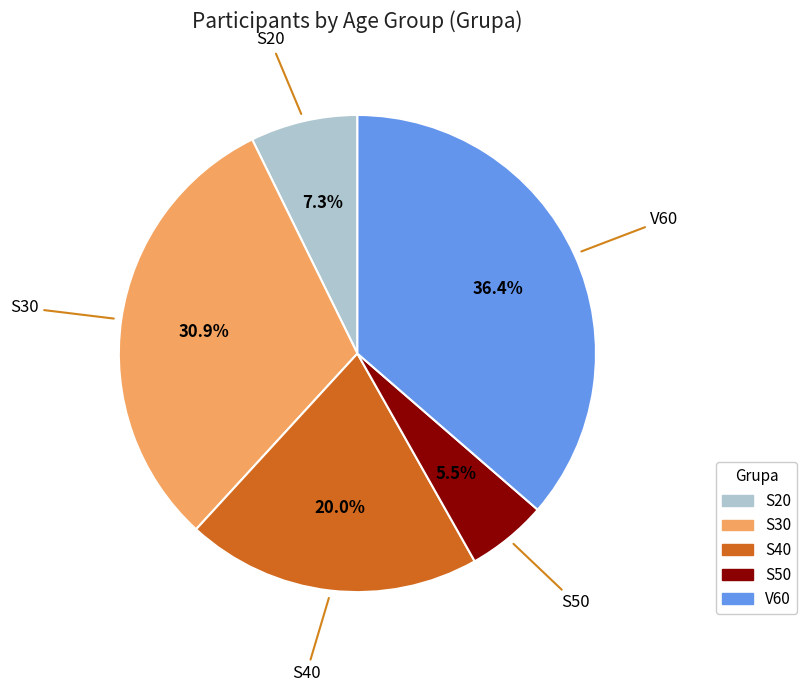

What is the smallest slice in the pie chart?

S50